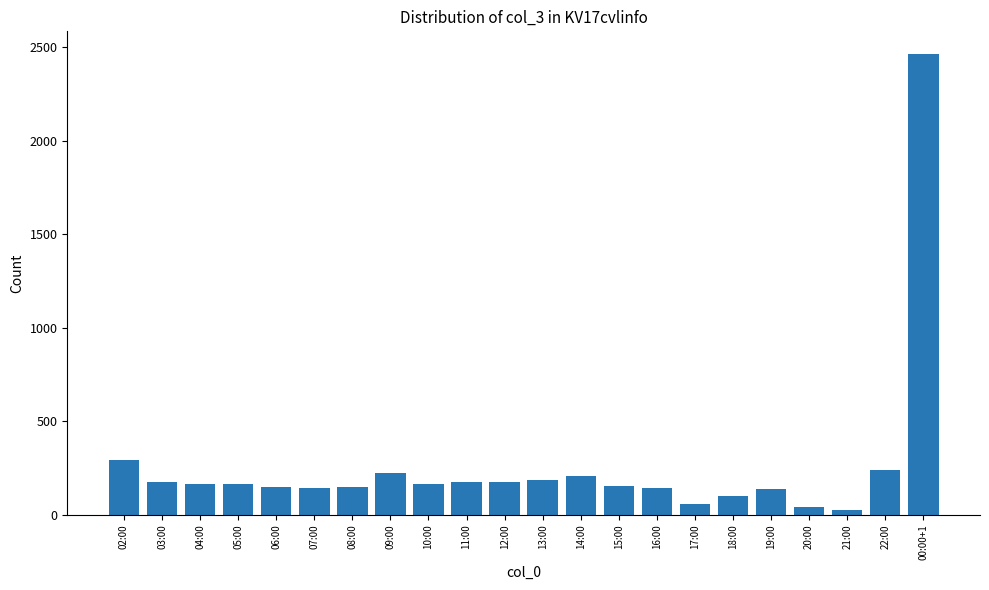

Where does the data first go above 165?

02:00